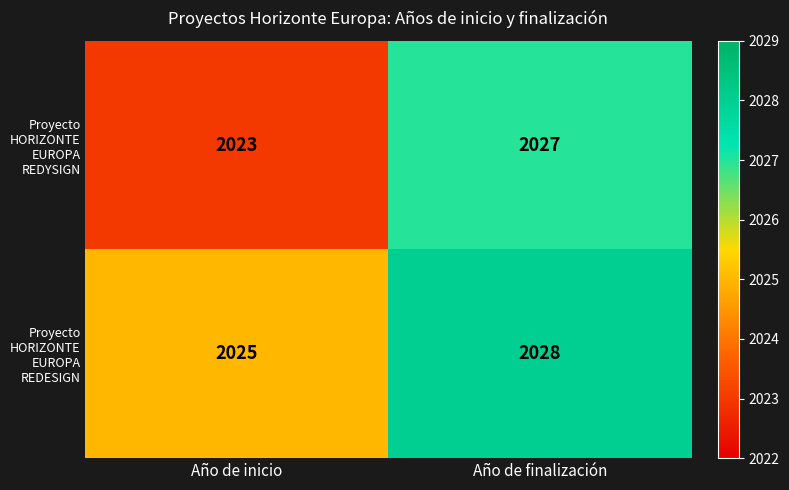

What value does the Proyecto HORIZONTE EUROPA REDYSIGN series have at Año de inicio?

2023